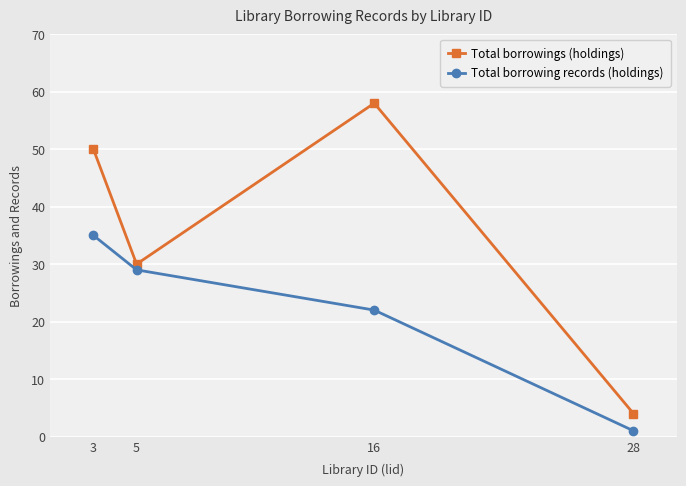

Does the chart have visible grid lines?

Yes